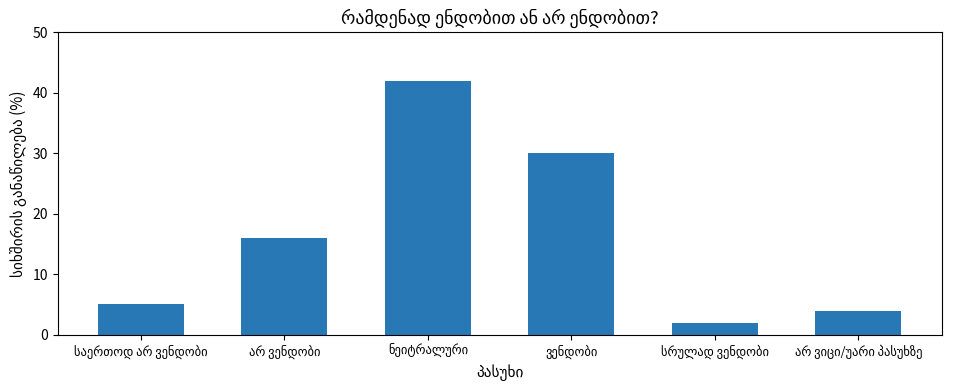

What is the smallest value displayed?

2